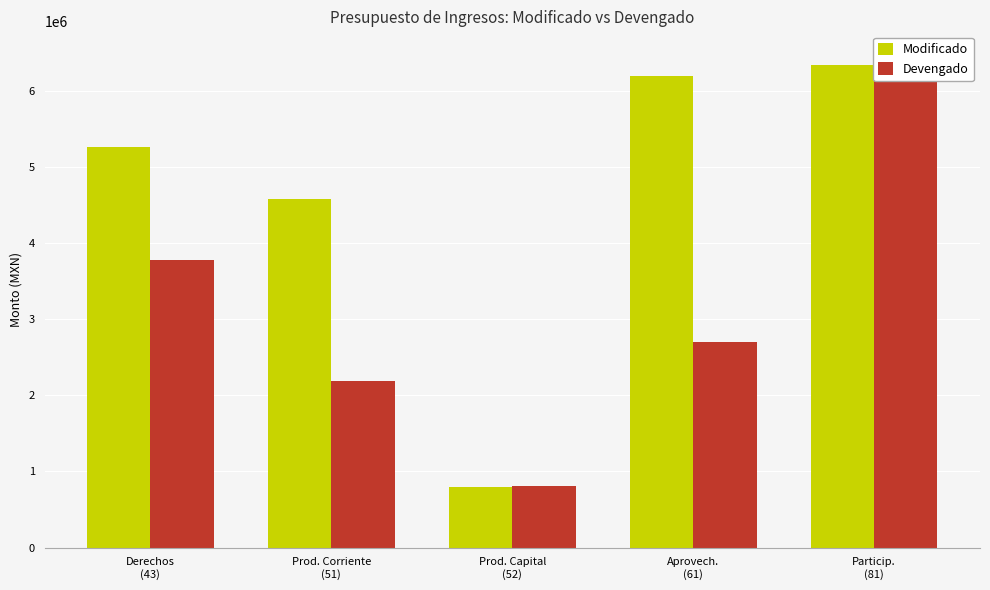

Reading left to right, list all the values displayed in this chart.

Modificado: 5259704.0	4575624.0	794975.0	6192489.4	6341885.0
Devengado: 3777184.7	2183288.5	805108.6	2699563.5	6458393.1